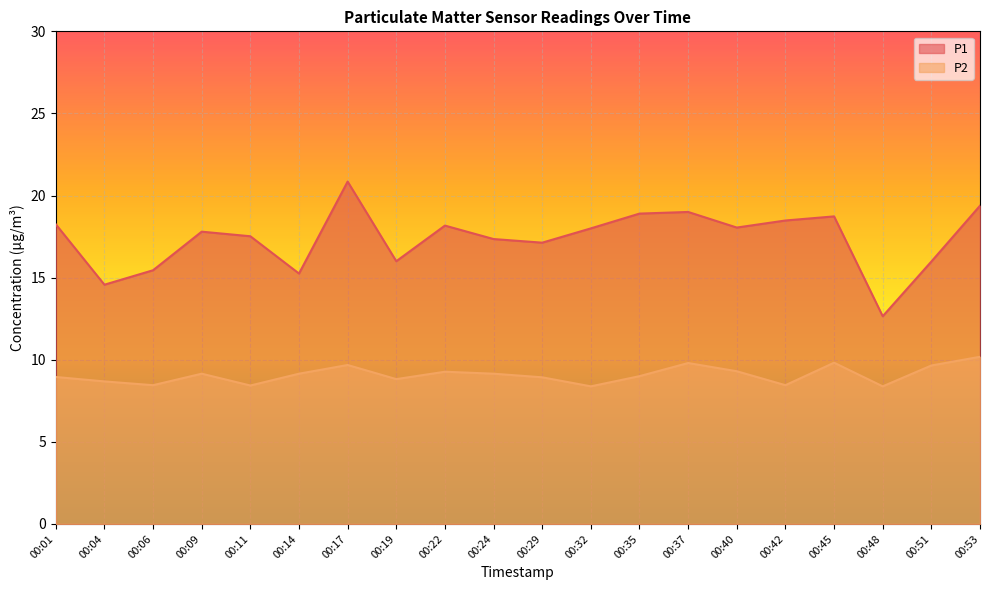

What is the value of the P2 point at the 17th from the left?

9.8